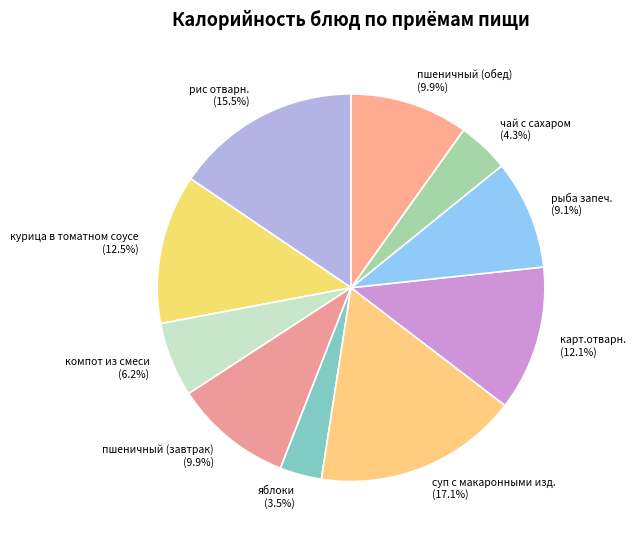

To the nearest percent, what portion does пшеничный (завтрак) represent?

10%